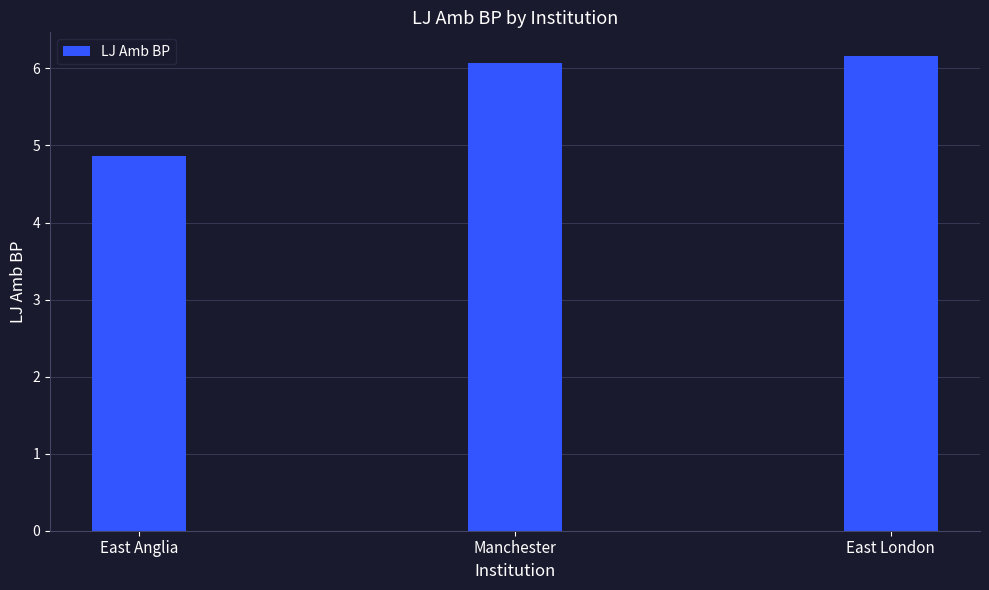

What is the change in value from East Anglia to East London?

+1.3